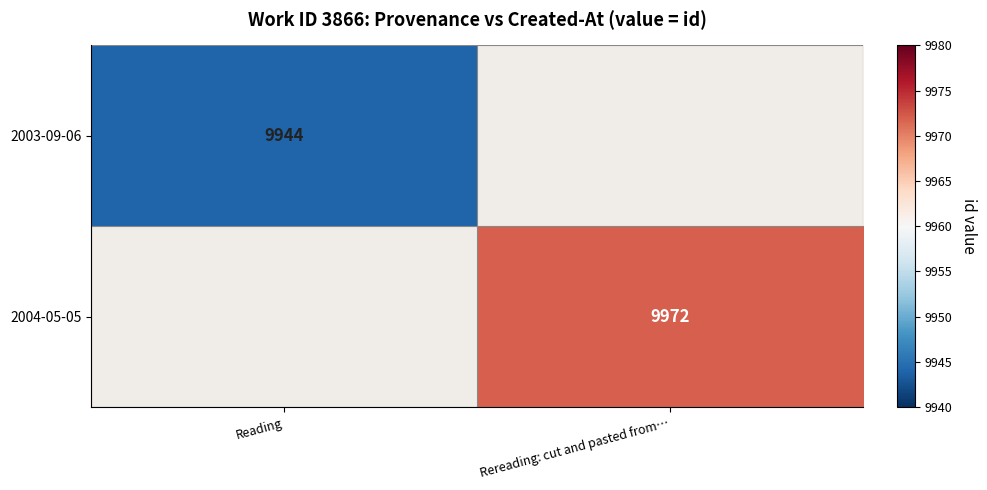

What is the maximum value shown in the chart?

9972.0